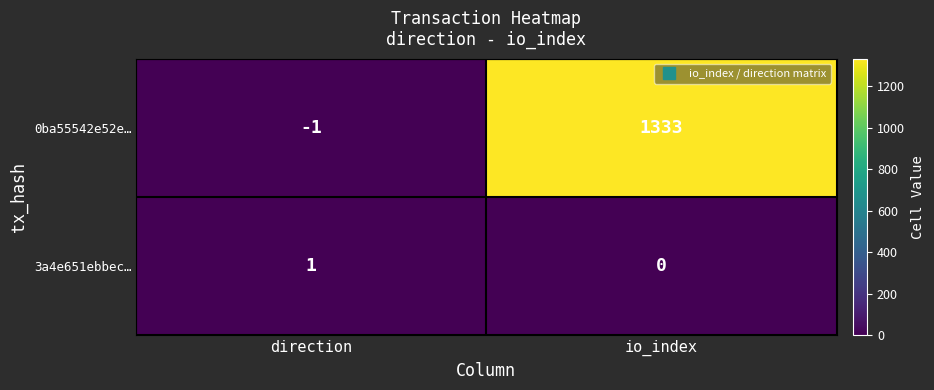

Where is 3a4e651ebbec… nearest to the value 0?

io_index